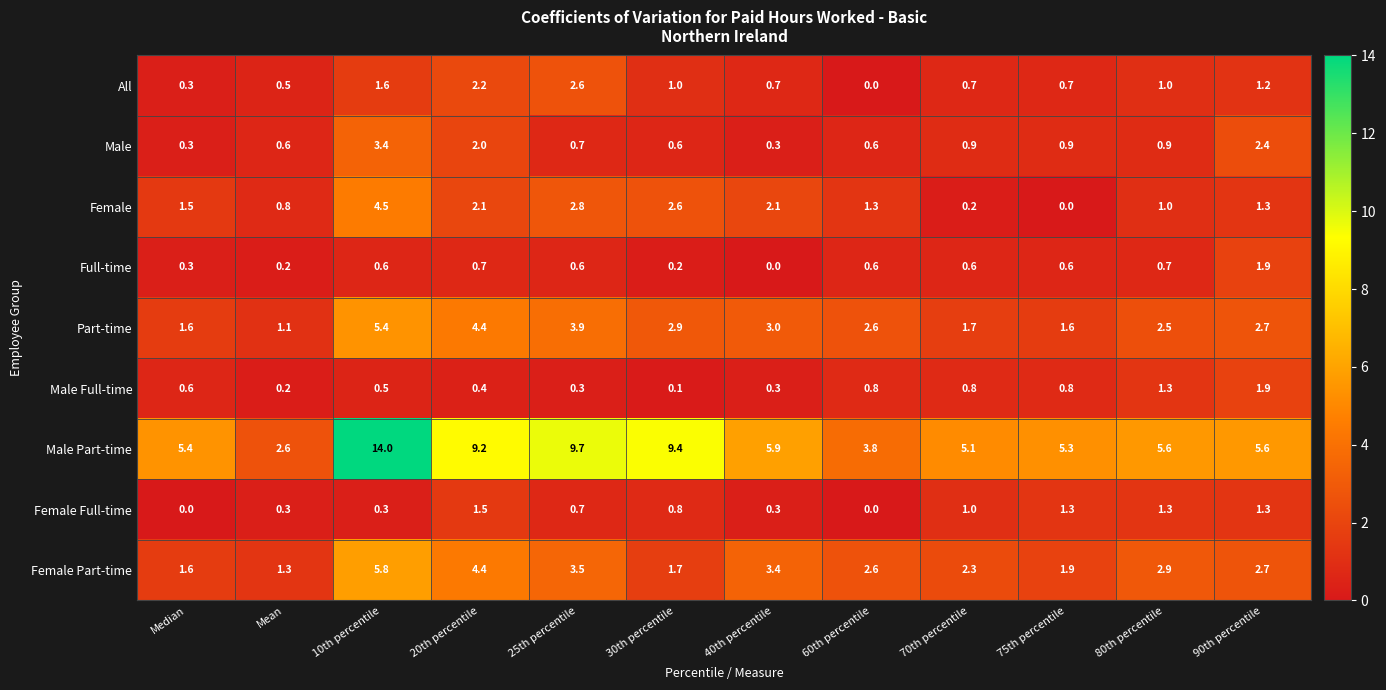

List the labels in order of Female Part-time value, largest first.

10th percentile, 20th percentile, 25th percentile, 40th percentile, 80th percentile, 90th percentile, 60th percentile, 70th percentile, 75th percentile, 30th percentile, Median, Mean